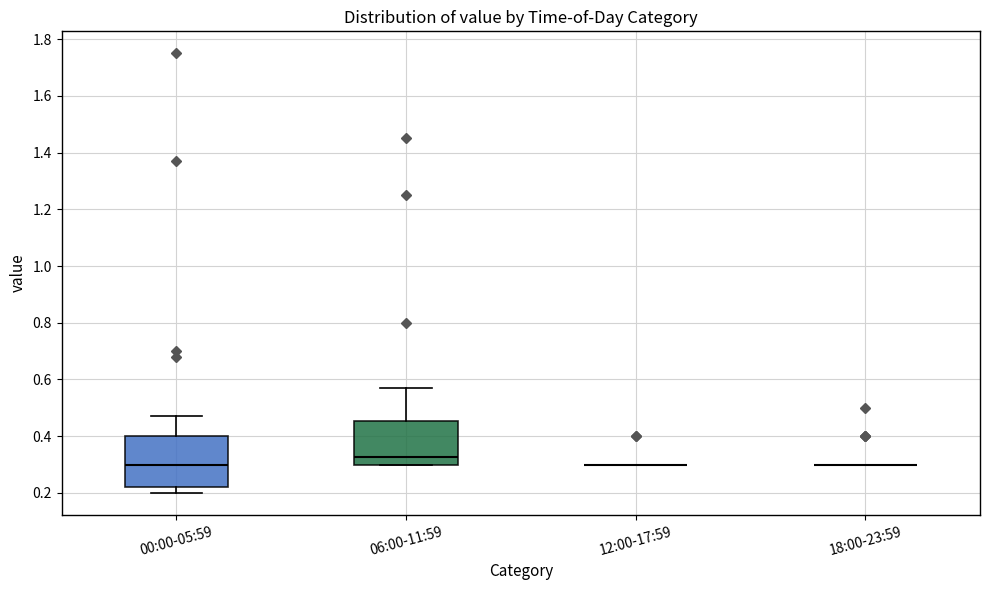

Reading left to right, transcribe this box plot: for each box, give where its median line is, the range the box spans, and where its two whiskers end, as read against the y-axis. The values are not printed on the chart, so give them approximately, as read against the axis.

00:00-05:59: median 0.30, box 0.22 to 0.40, whiskers 0.20 to 0.48
06:00-11:59: median 0.32, box 0.30 to 0.46, whiskers 0.30 to 0.58
12:00-17:59: box collapsed to a line at 0.30, whiskers 0.30 to 0.30
18:00-23:59: box collapsed to a line at 0.30, whiskers 0.30 to 0.30